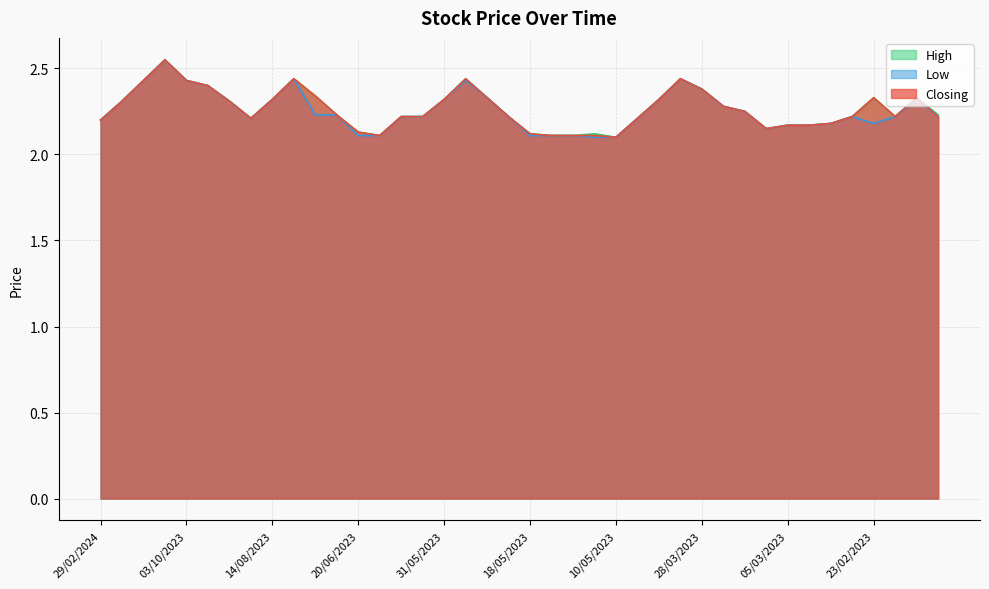

Count the number of data series in this chart.

3